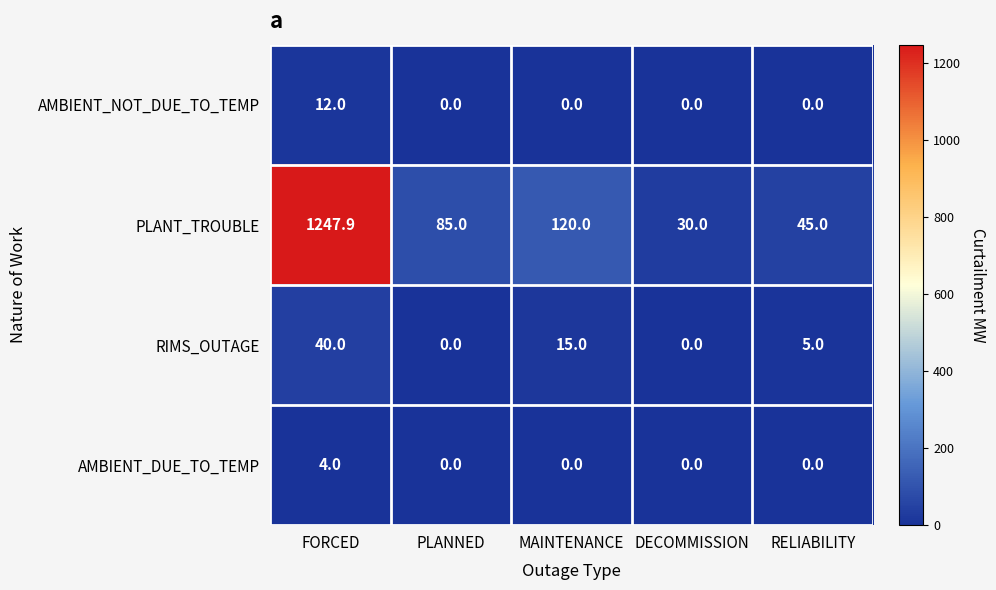

Which category has the highest value across all series?

FORCED